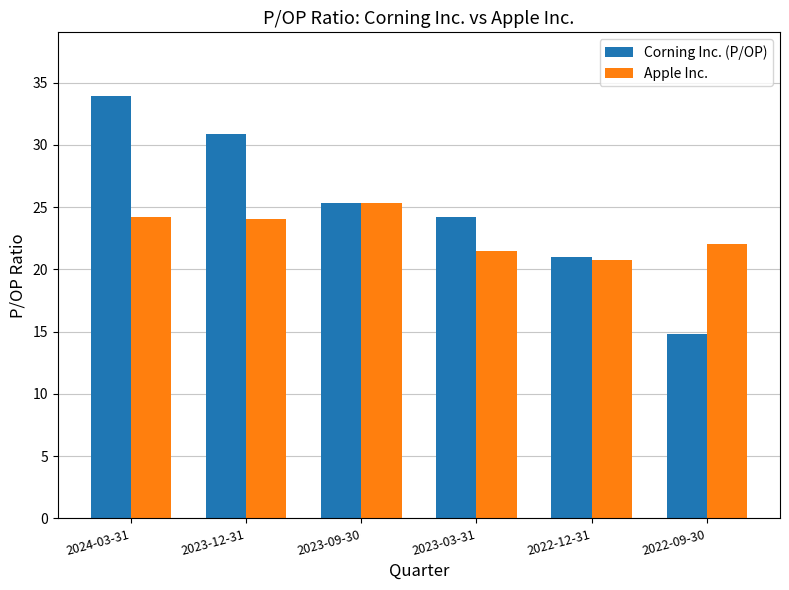

List the series in order of their overall mean, lowest first.

Apple Inc., Corning Inc. (P/OP)